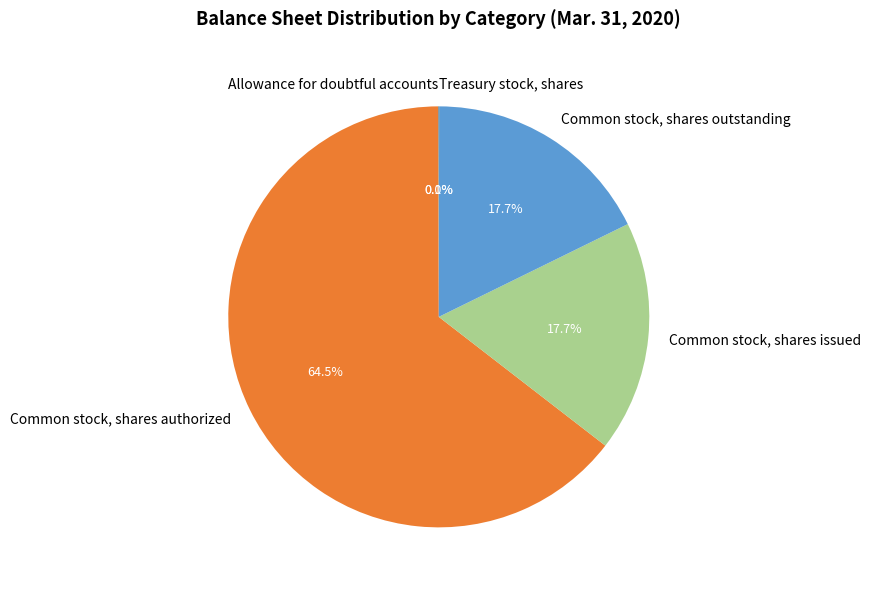

What portion of the pie excludes Common stock, shares issued?

82.3%